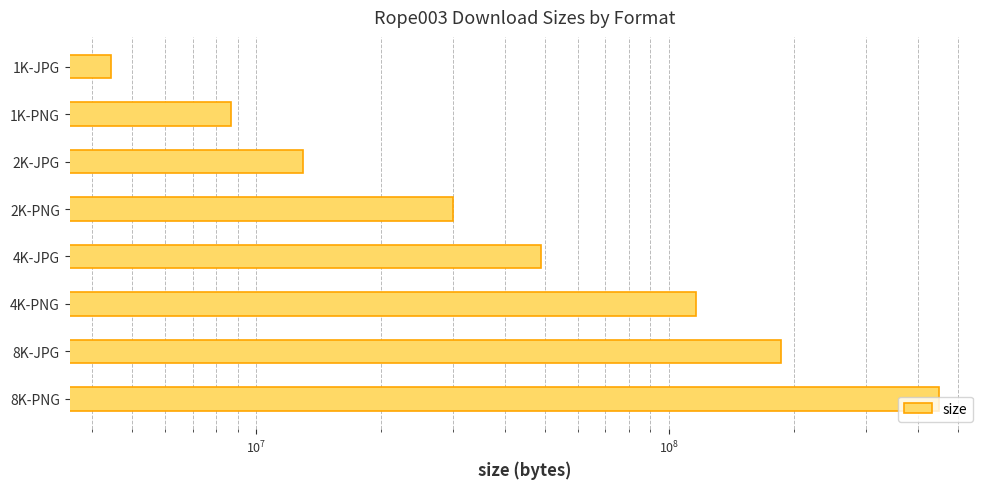

What is the difference between the second highest and minimum values?

182297481